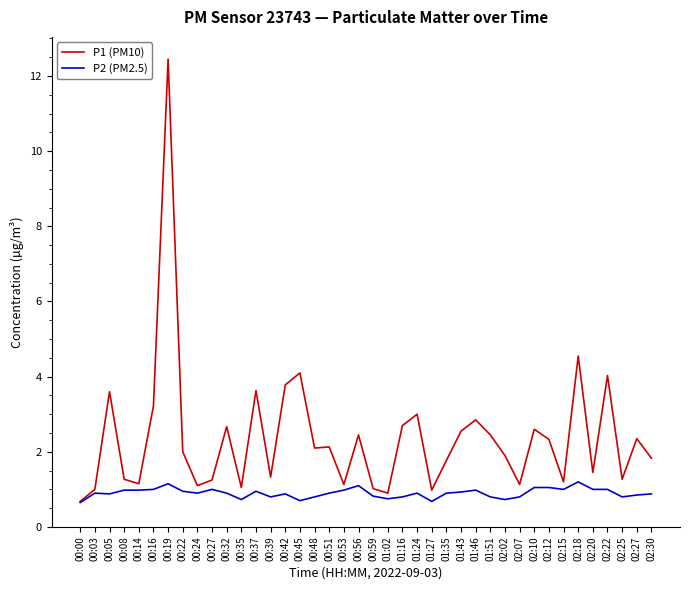

List the series in order of their overall mean, highest first.

P1 (PM10), P2 (PM2.5)